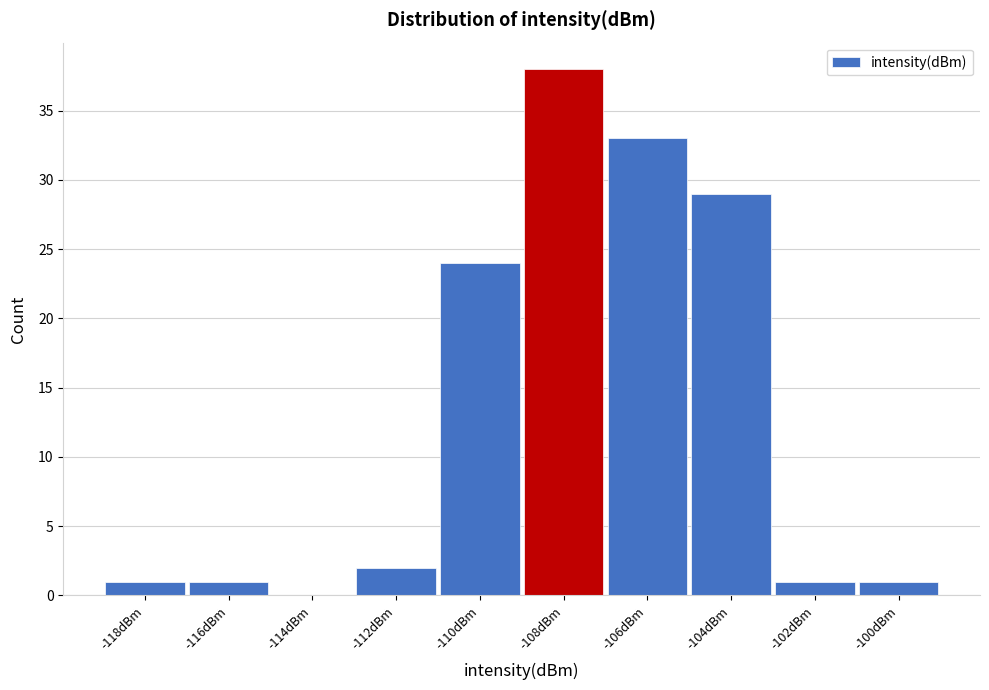

Reading left to right, transcribe all the data shown in this chart.

-118dBm=1	-116dBm=1	-114dBm=0	-112dBm=2	-110dBm=24	-108dBm=38	-106dBm=33	-104dBm=29	-102dBm=1	-100dBm=1